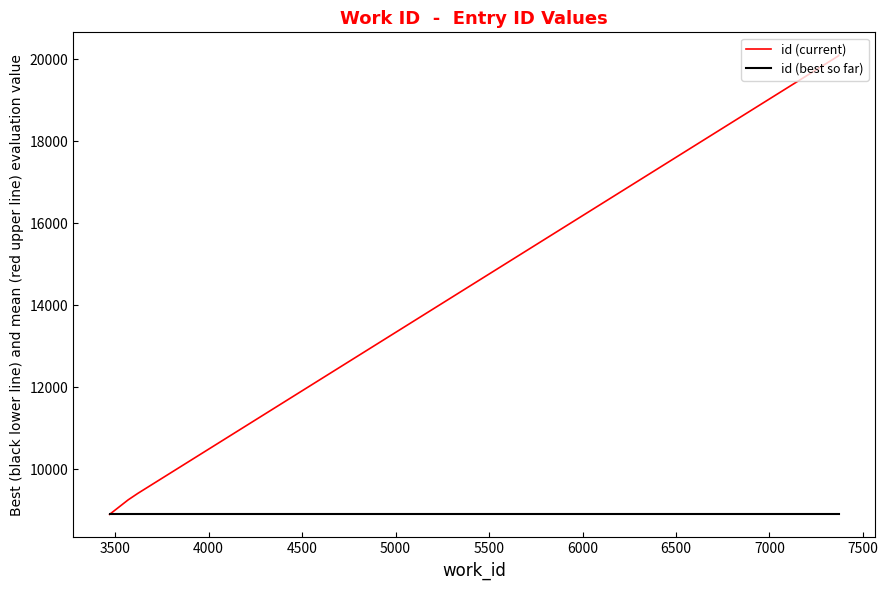

At 3500, list the series in order from largest to smallest.

id (current), id (best so far)